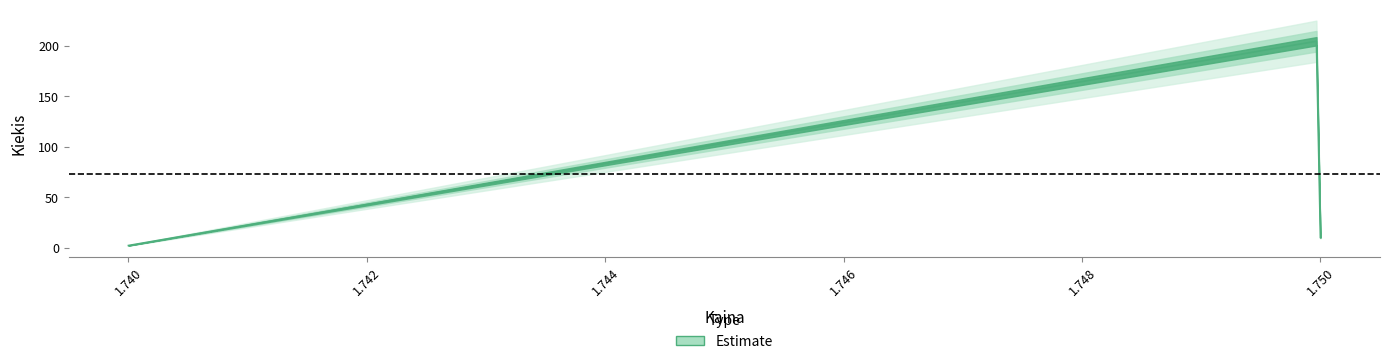

How many categories are shown in the chart?

3